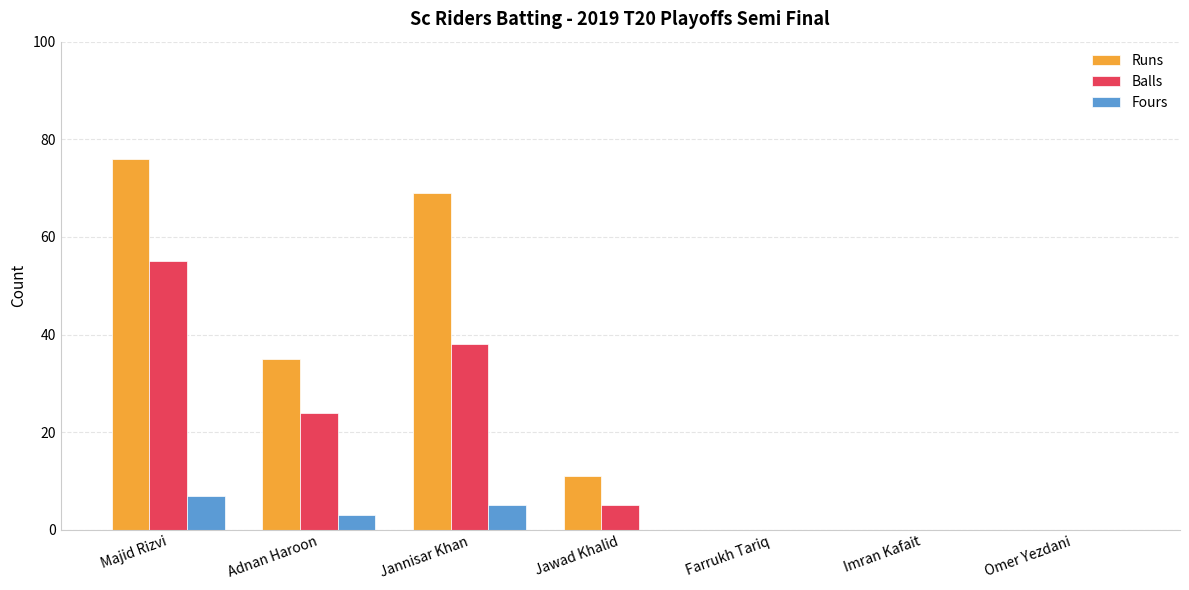

The Balls series shows 0 at Imran Kafait. True or false?

True